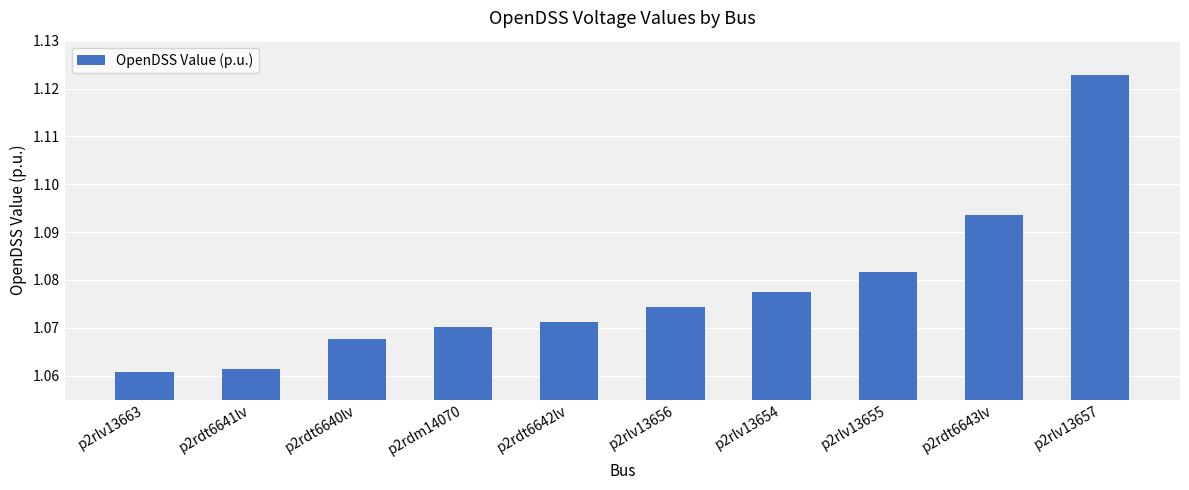

Between p2rdt6640lv and p2rdt6643lv, which is larger?

p2rdt6643lv